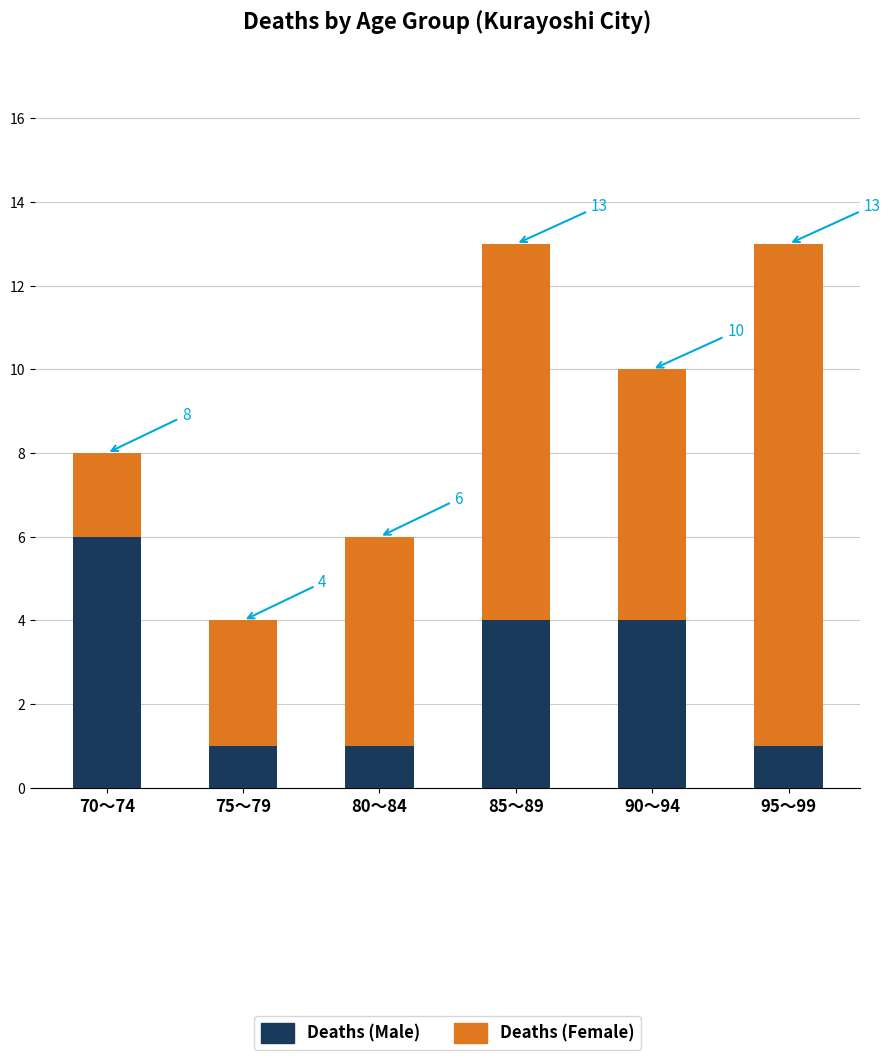

Count the Deaths (Male) values in the range 1 to 4.

5